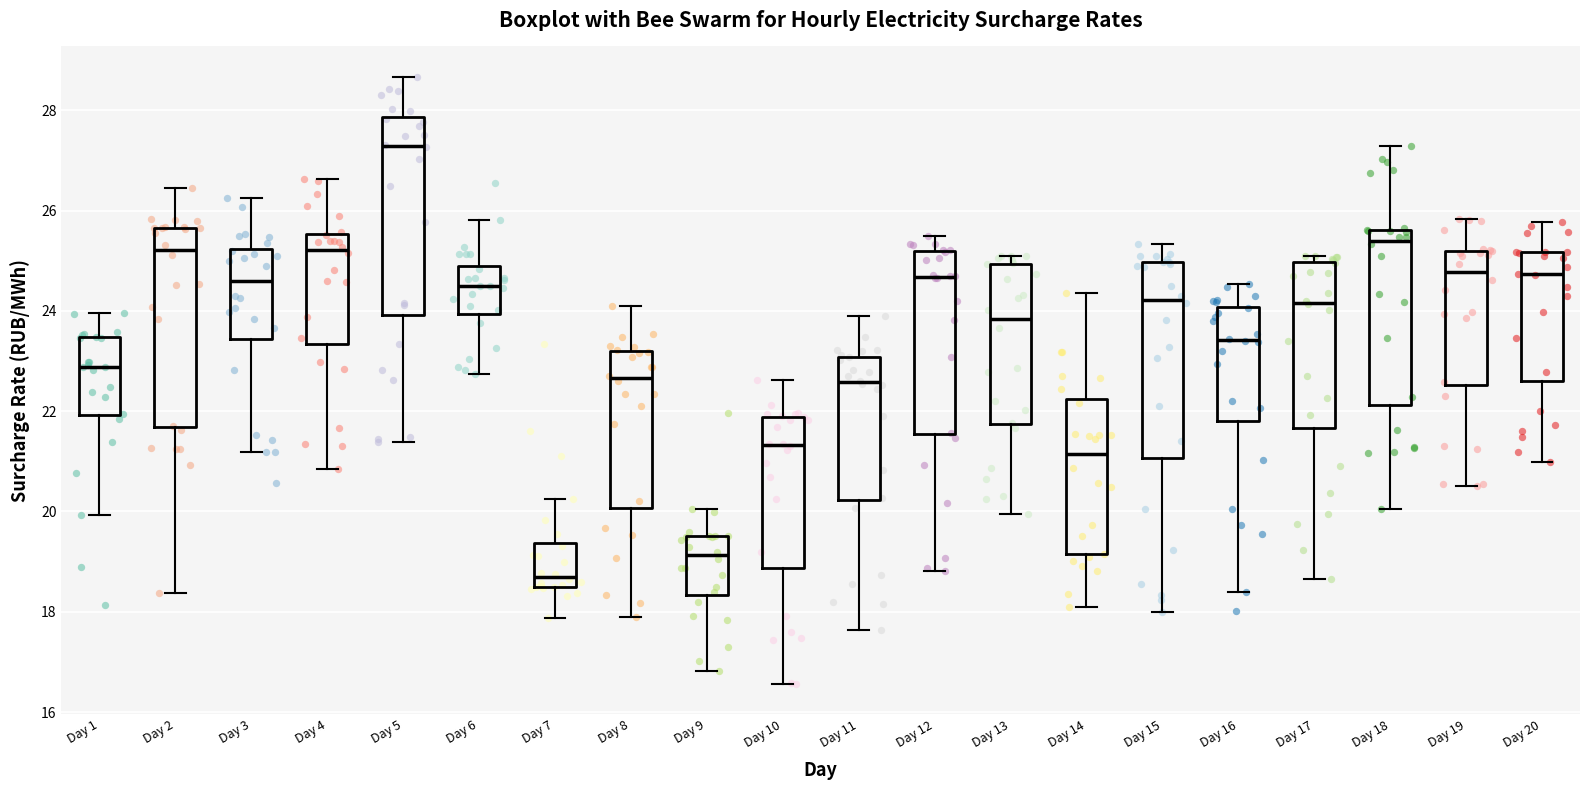

Reading left to right, read every box against the y-axis: the position of its median line, the range the box covers, and the ends of its whiskers. The values are not printed on the chart, so give them approximately, as read against the axis.

Day 1: median 22.8, box 22.0 to 23.4, whiskers 20.0 to 24.0
Day 2: median 25.2, box 21.6 to 25.6, whiskers 18.4 to 26.4
Day 3: median 24.6, box 23.4 to 25.2, whiskers 21.2 to 26.2
Day 4: median 25.2, box 23.4 to 25.6, whiskers 20.8 to 26.6
Day 5: median 27.2, box 24.0 to 27.8, whiskers 21.4 to 28.6
Day 6: median 24.6, box 24.0 to 25.0, whiskers 22.8 to 25.8
Day 7: median 18.8, box 18.6 to 19.4, whiskers 17.8 to 20.2
Day 8: median 22.6, box 20.0 to 23.2, whiskers 17.8 to 24.0
Day 9: median 19.2, box 18.4 to 19.6, whiskers 16.8 to 20.0
Day 10: median 21.4, box 18.8 to 21.8, whiskers 16.6 to 22.6
Day 11: median 22.6, box 20.2 to 23.0, whiskers 17.6 to 23.8
Day 12: median 24.6, box 21.6 to 25.2, whiskers 18.8 to 25.6
Day 13: median 23.8, box 21.8 to 25.0, whiskers 20.0 to 25.2
Day 14: median 21.2, box 19.2 to 22.2, whiskers 18.2 to 24.4
Day 15: median 24.2, box 21.0 to 25.0, whiskers 18.0 to 25.4
Day 16: median 23.4, box 21.8 to 24.0, whiskers 18.4 to 24.6
Day 17: median 24.2, box 21.6 to 25.0, whiskers 18.6 to 25.2
Day 18: median 25.4, box 22.2 to 25.6, whiskers 20.0 to 27.2
Day 19: median 24.8, box 22.6 to 25.2, whiskers 20.6 to 25.8
Day 20: median 24.8, box 22.6 to 25.2, whiskers 21.0 to 25.8